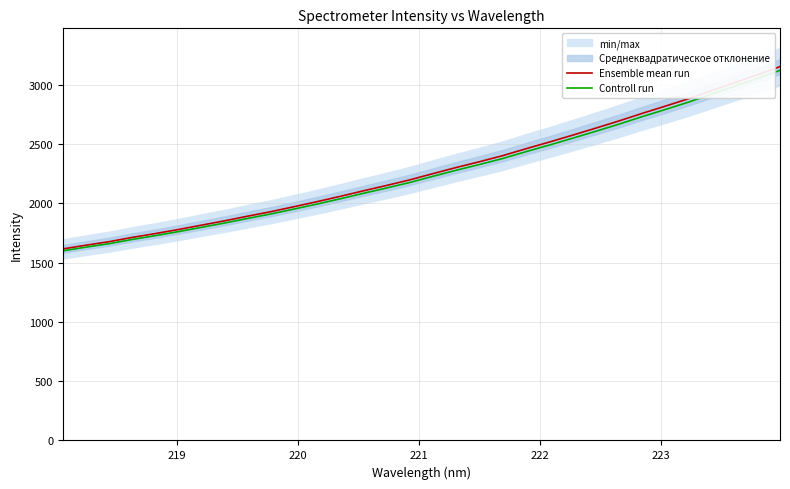

Reading left to right, what are all the values shown in this chart?

Ensemble mean run: 1614.6	1646.1	1675.8	1711.8	1744.2	1778.5	1815.4	1852.1	1891.3	1929.2	1971.2	2013.8	2058.5	2105.4	2150.3	2197.5	2249.8	2301.3	2349.8	2400.6	2458.5	2514.2	2571.9	2631.1	2691.4	2754.8	2815.9	2878.2	2946.3	3013.8	3080.5	3151.0
Controll run: 1598.5	1629.6	1659.1	1694.7	1726.8	1760.8	1797.3	1833.6	1872.4	1909.9	1951.5	1993.7	2037.9	2084.3	2128.8	2175.5	2227.3	2278.2	2326.3	2376.6	2433.9	2489.1	2546.2	2604.8	2664.5	2727.3	2787.7	2849.4	2916.9	2983.7	3049.7	3119.5